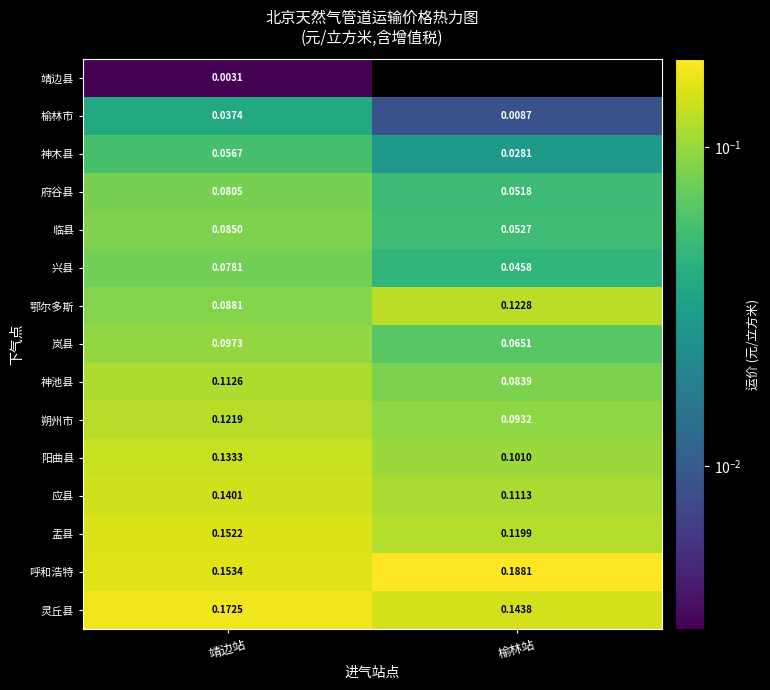

Is the value of 呼和浩特 at 靖边站 greater than the value of 府谷县 at 榆林站?

Yes